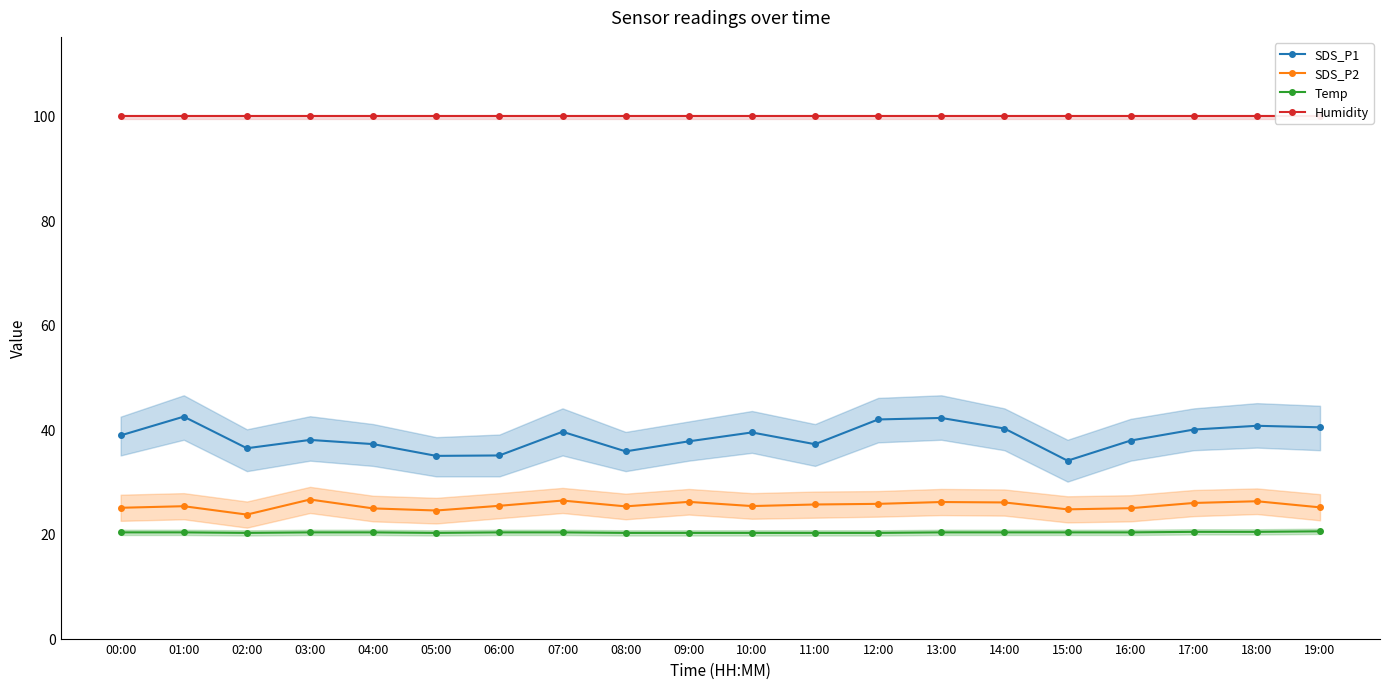

The value of SDS_P1 at 05:00 is 19.0. True or false?

False